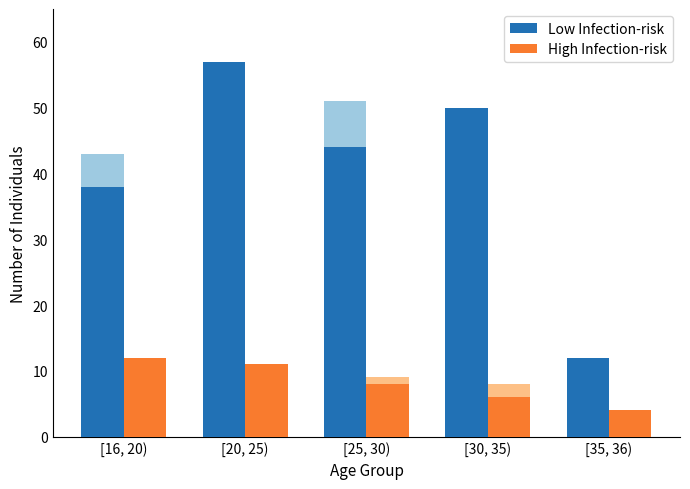

At which label is High Infection-risk closest to 8?

[25, 30)